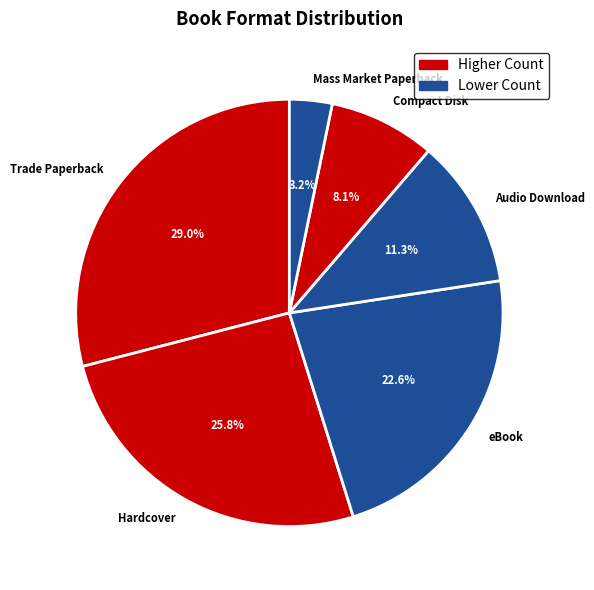

Which has a higher value, Audio Download or Compact Disk?

Audio Download